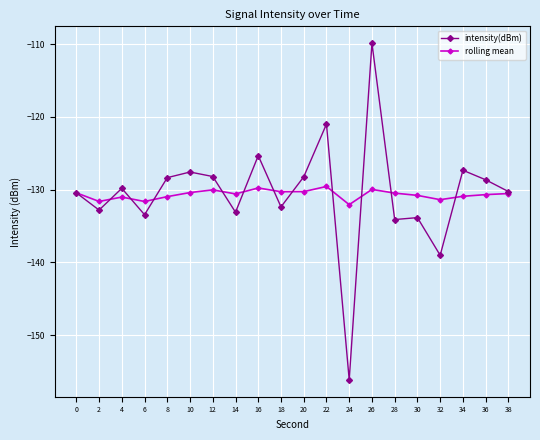

How many data points in intensity(dBm) are less than -129?

11